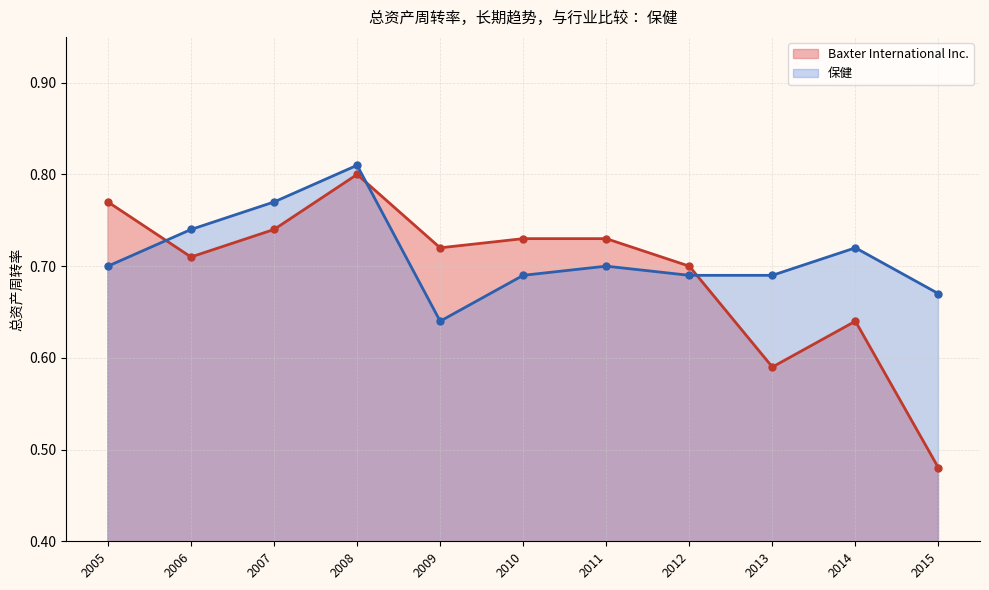

At which category does Baxter International Inc. reach its first local peak?

2008